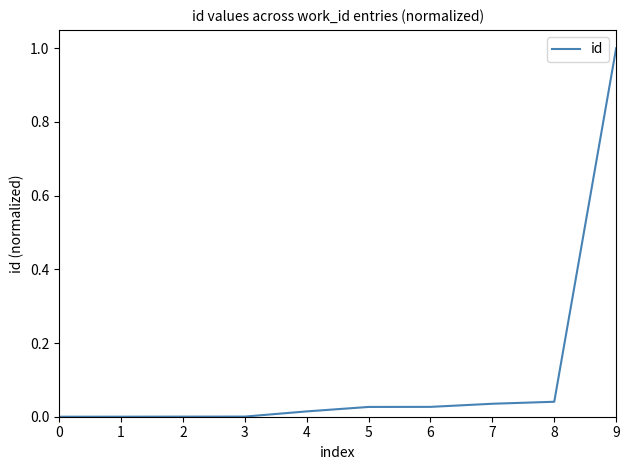

Is it true that the value at 0 is 0.0?

True